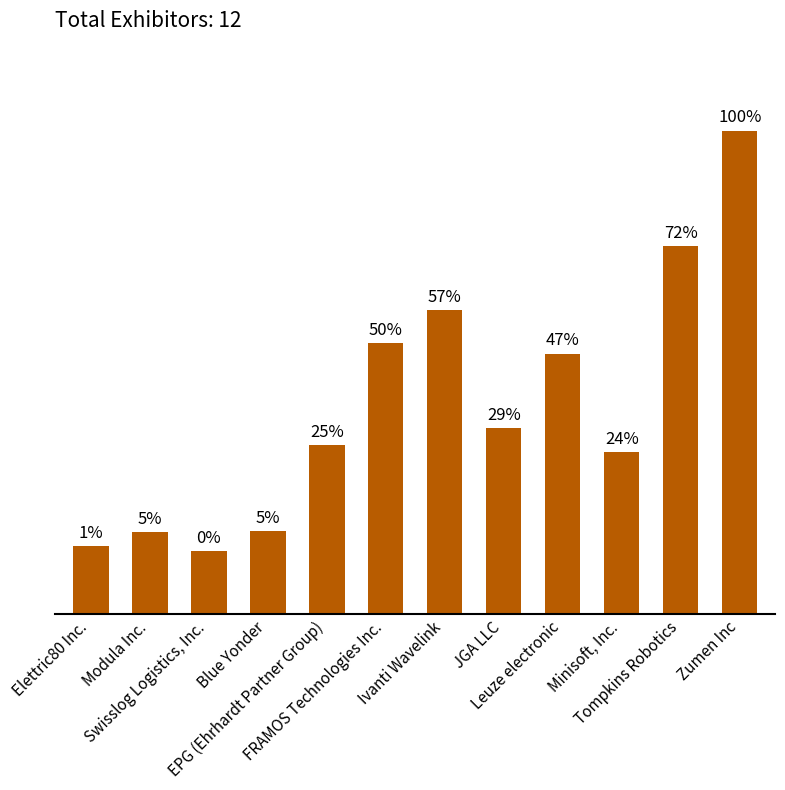

Does the chart contain any negative values?

No